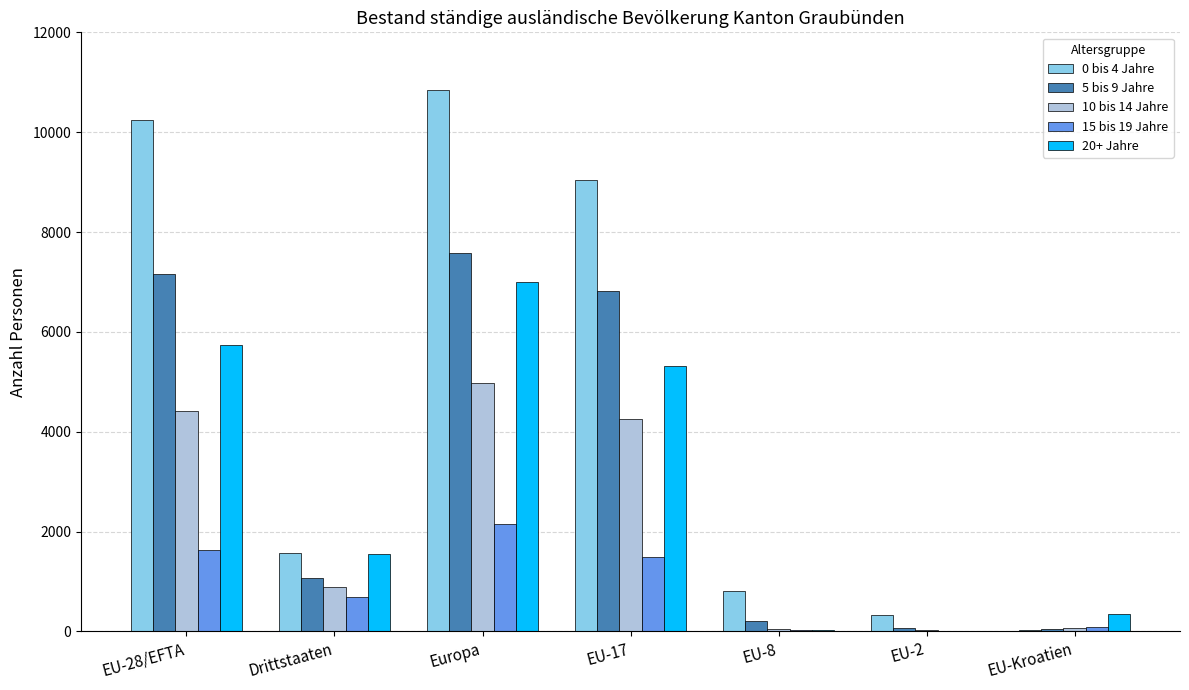

The value of 5 bis 9 Jahre at EU-17 is 3165. True or false?

False